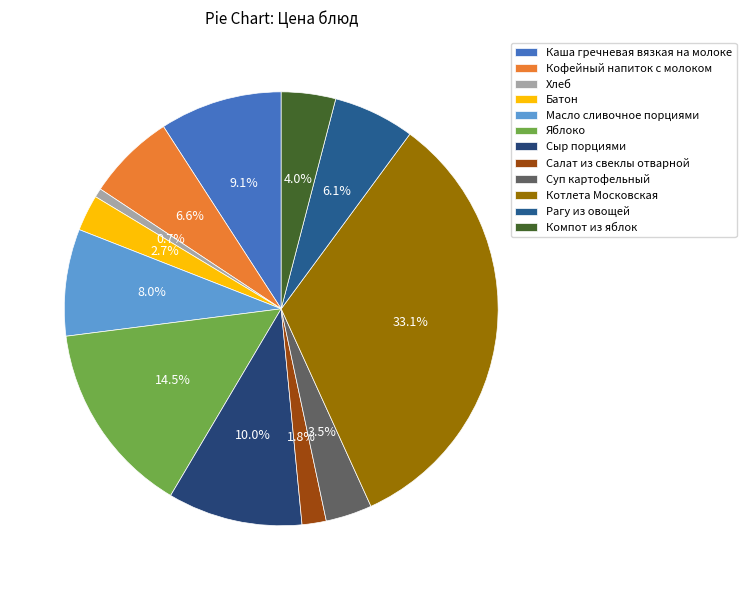

Between Кофейный напиток с молоком and Каша гречневая вязкая на молоке, which is larger?

Каша гречневая вязкая на молоке